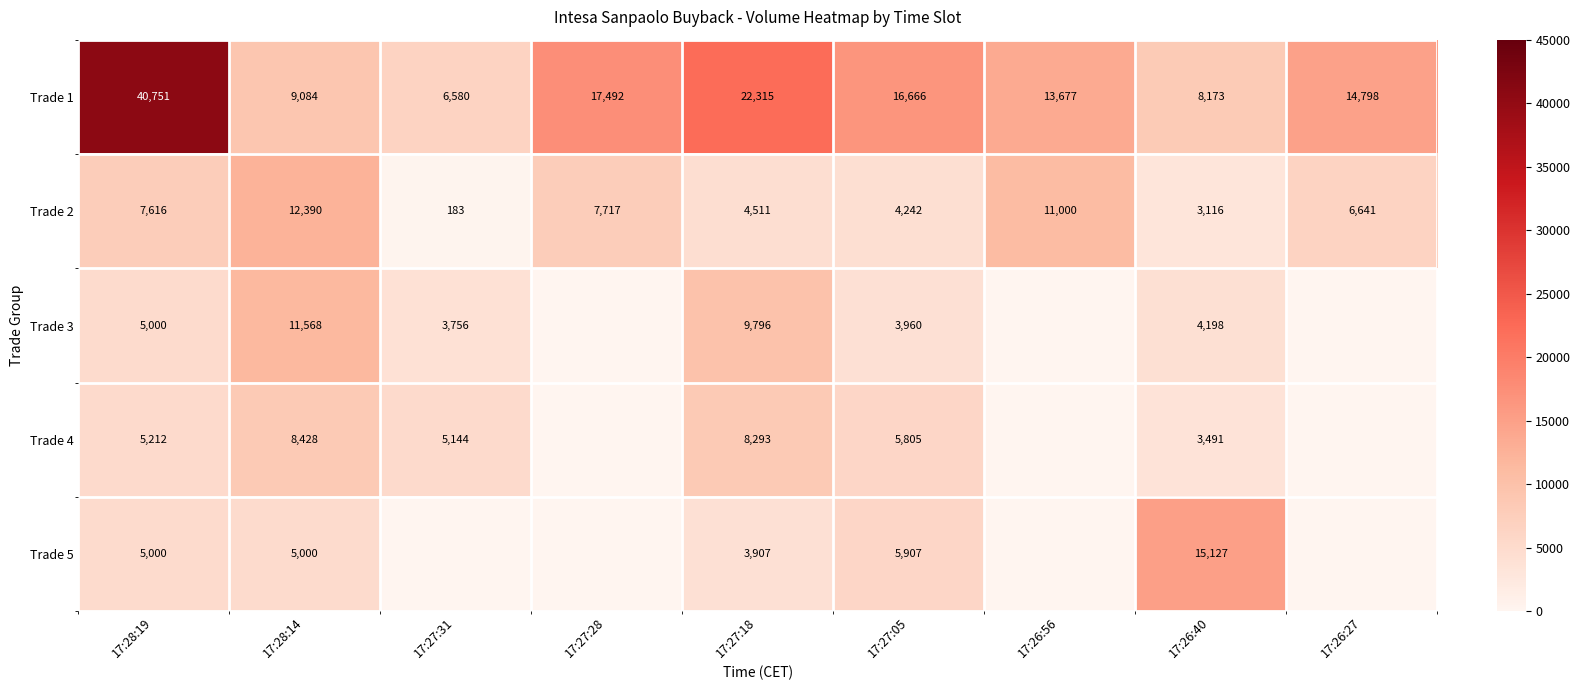

Is it true that Trade 5 equals 3907 at 17:27:18?

True